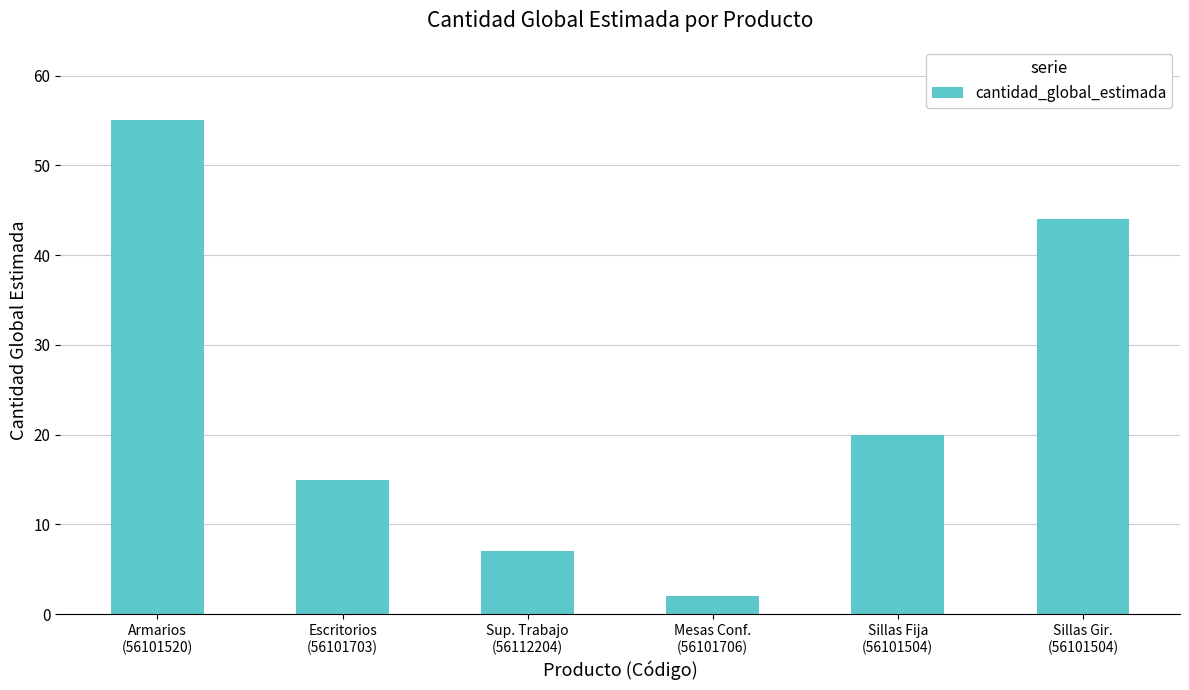

The chart shows a value of 7 at Sup. Trabajo
(56112204). True or false?

True